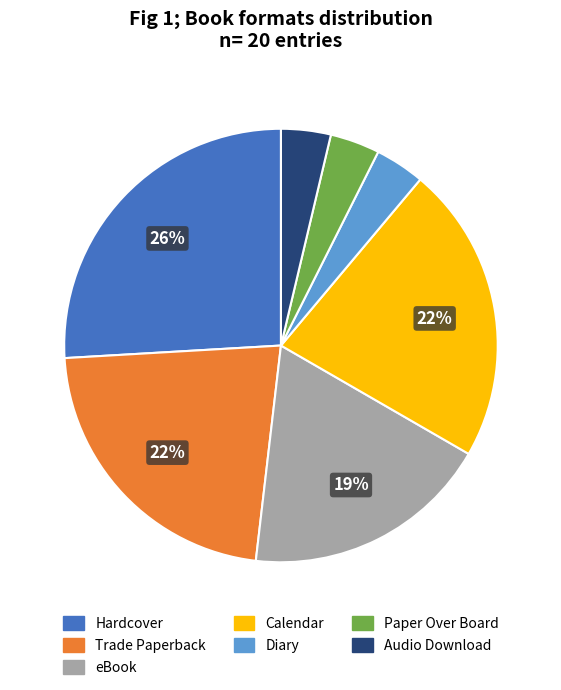

To the nearest percent, what is the difference between the Hardcover and Calendar slice percentages?

4%